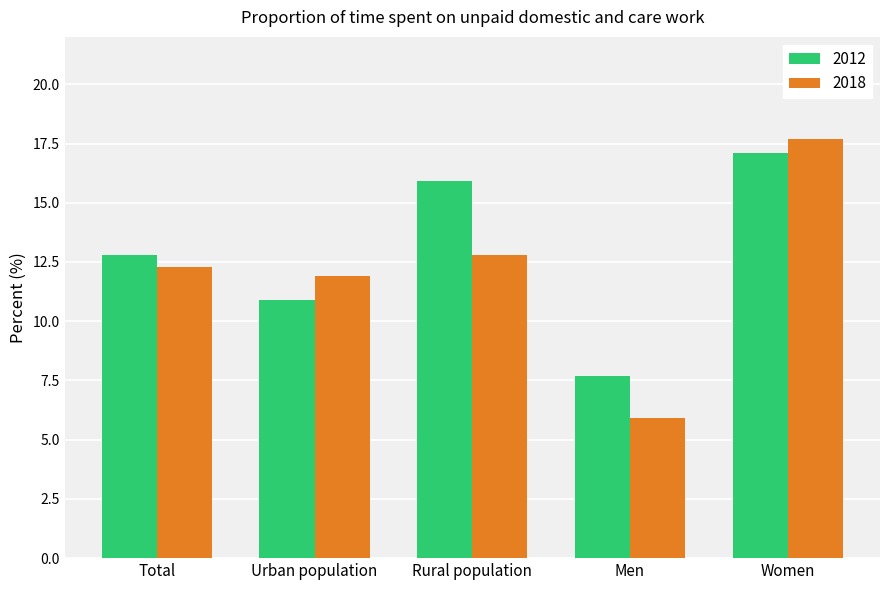

What is the label of the 4th bar from the right?

Urban population